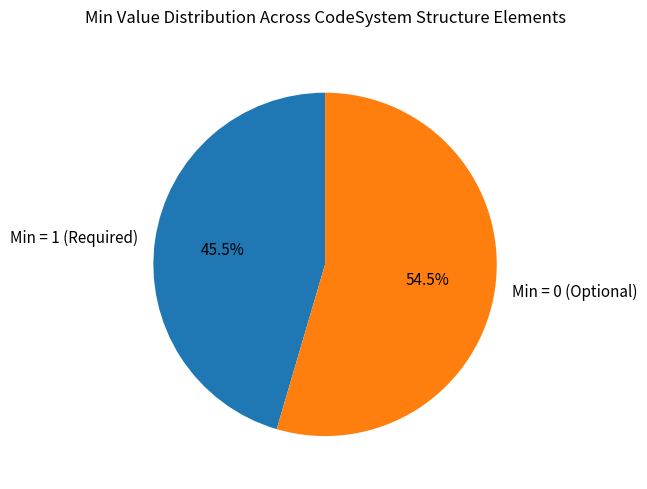

Which slice represents more than half of the pie?

Min = 0 (Optional)